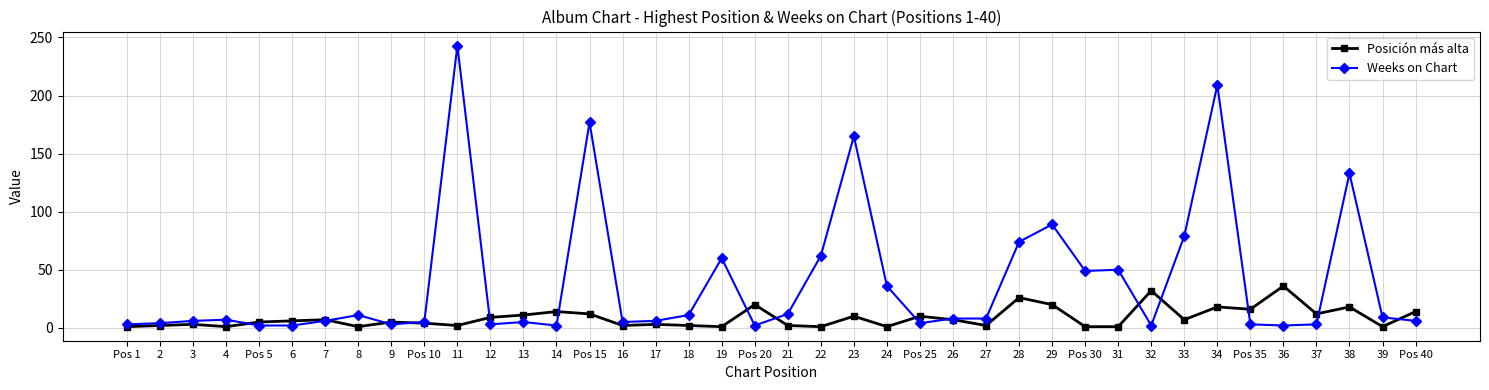

Which series has the largest range (max minus min)?

Weeks on Chart